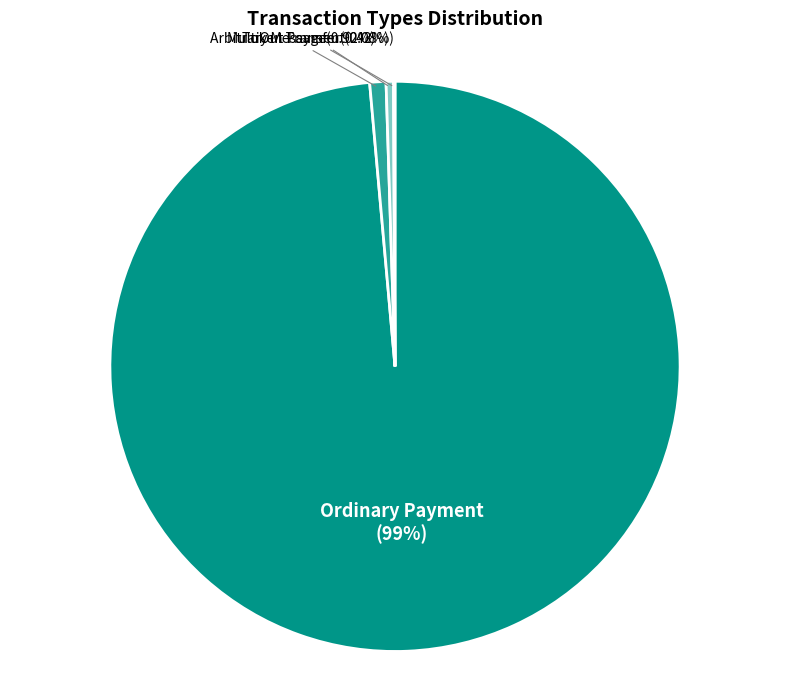

Which category has the biggest portion of the pie?

Ordinary Payment